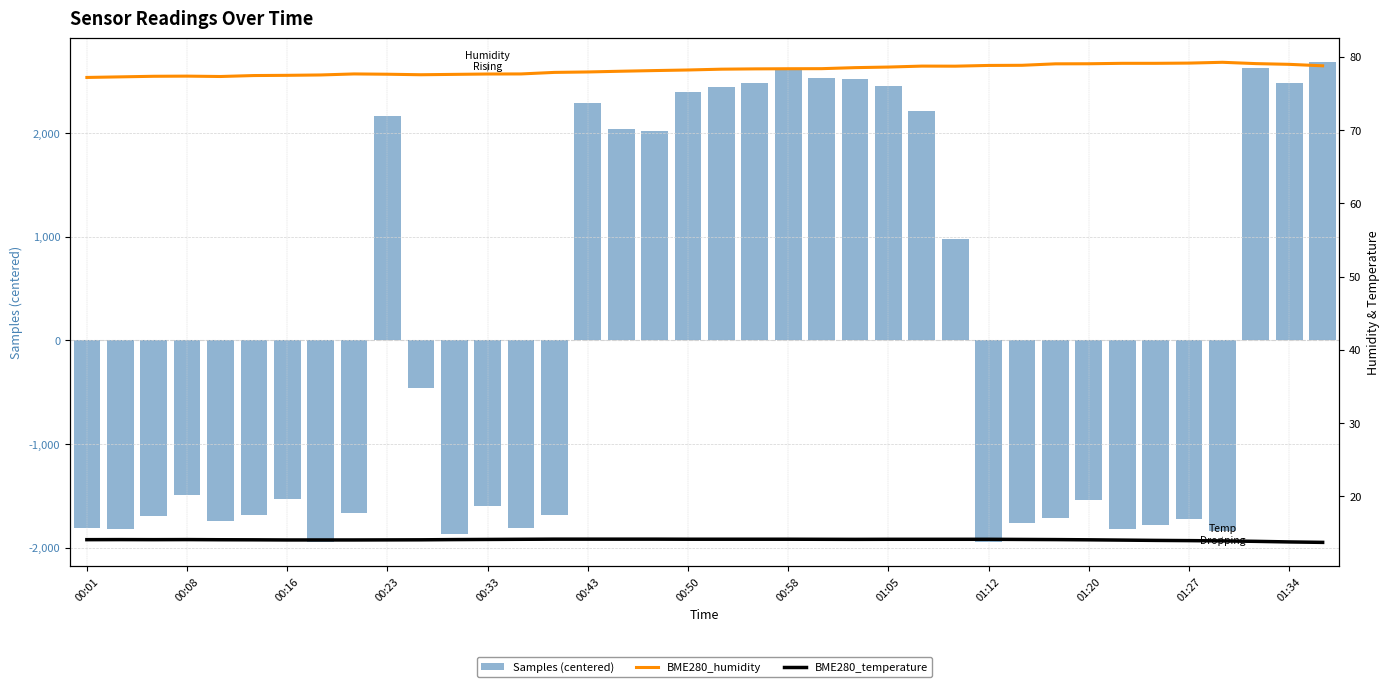

What is the label of the 21st bar from the right?

00:48